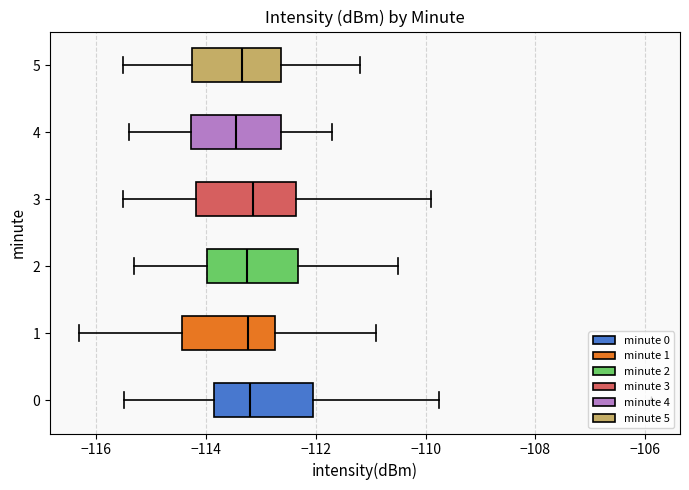

Reading bottom to top, transcribe this box plot: for each box, give where its median line is, the range the box spans, and where its two whiskers end, as read against the x-axis. The values are not printed on the chart, so give them approximately, as read against the axis.

0: median -113.2, box -113.8 to -112.0, whiskers -115.4 to -109.8
1: median -113.2, box -114.4 to -112.8, whiskers -116.4 to -111.0
2: median -113.2, box -114.0 to -112.4, whiskers -115.2 to -110.4
3: median -113.2, box -114.2 to -112.4, whiskers -115.4 to -109.8
4: median -113.4, box -114.2 to -112.6, whiskers -115.4 to -111.6
5: median -113.4, box -114.2 to -112.6, whiskers -115.4 to -111.2